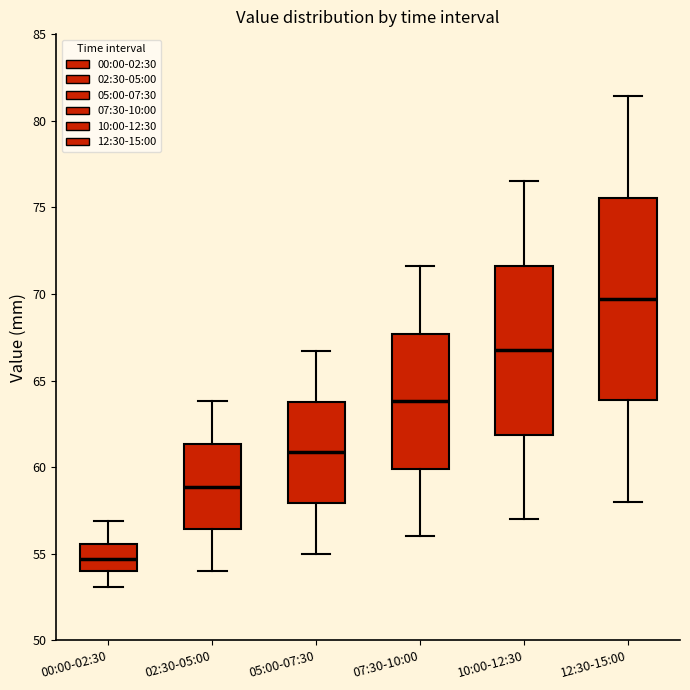

Comparing the boxes themselves (not the whiskers), which one is the tallest?

12:30-15:00